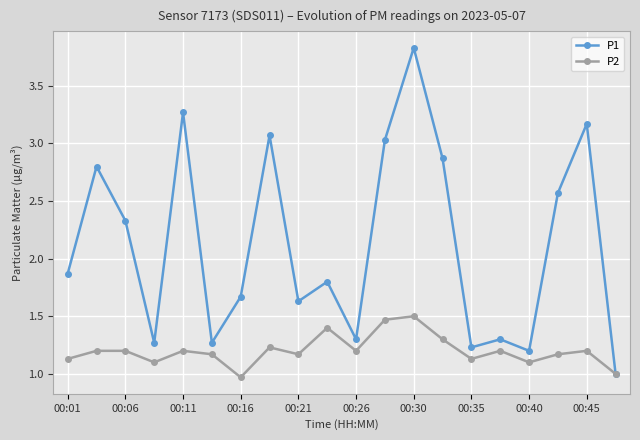

What is the value of the P2 point at the 1st from the left?

1.1